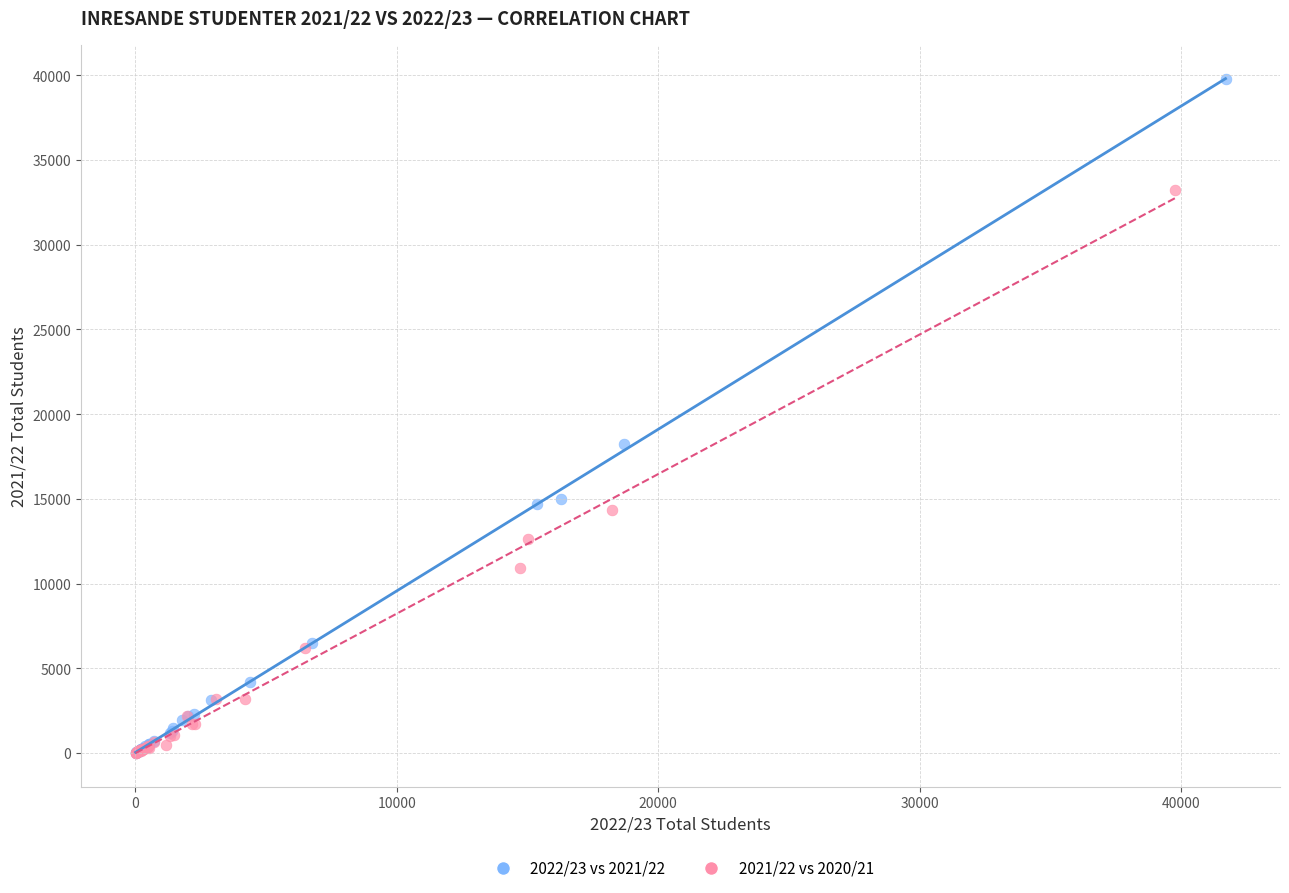

Which series has the largest Y range (max minus min)?

2022/23 vs 2021/22